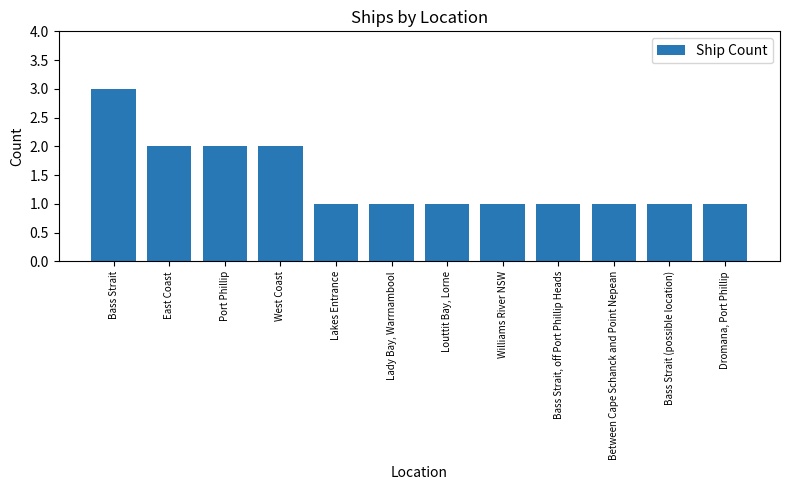

Does the chart contain any negative values?

No